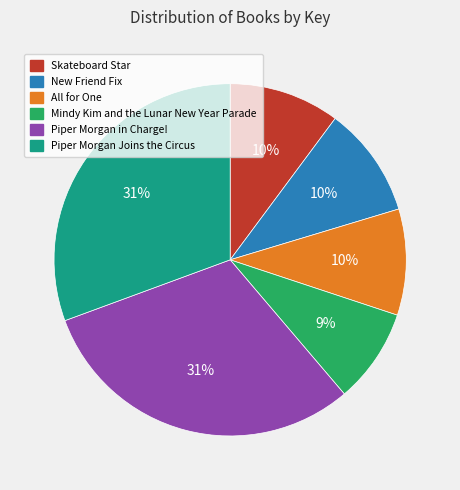

Approximately how many times larger is the value at Piper Morgan in Charge! compared to All for One?

3.1